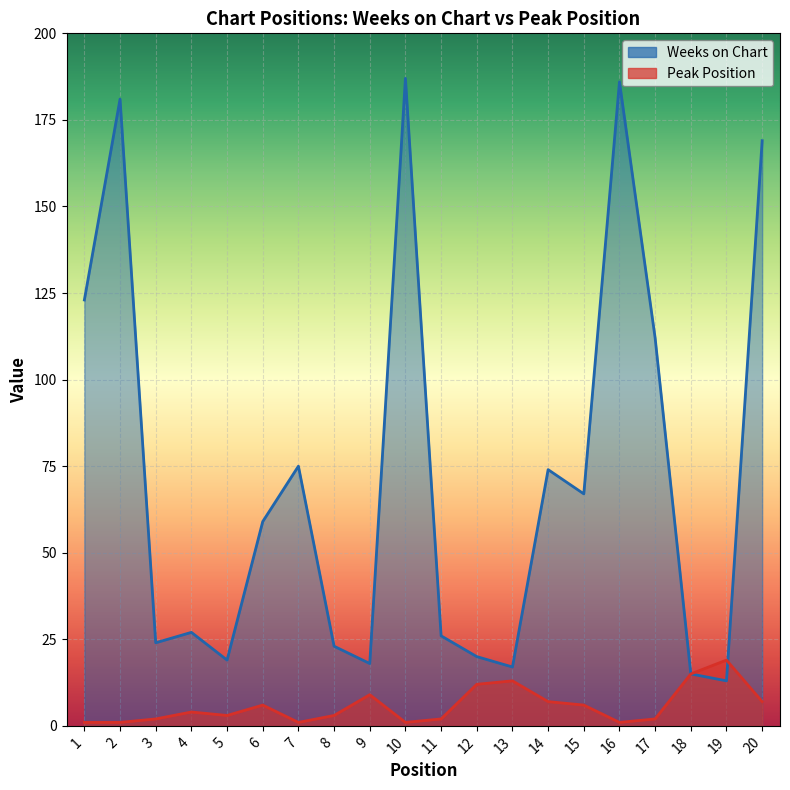

Between 8 and 17, which series saw the biggest shift?

Weeks on Chart